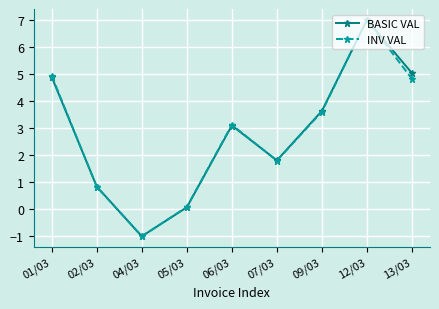

Which category has the highest value in the INV VAL series?

12/03